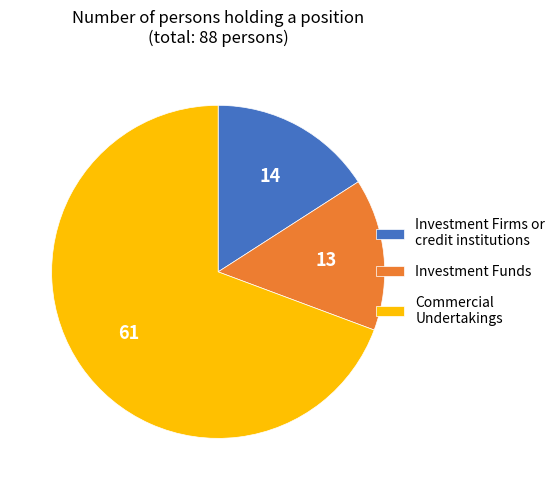

What is the ratio of the value at Investment Firms or credit institutions to the value at Investment Funds?

1.1